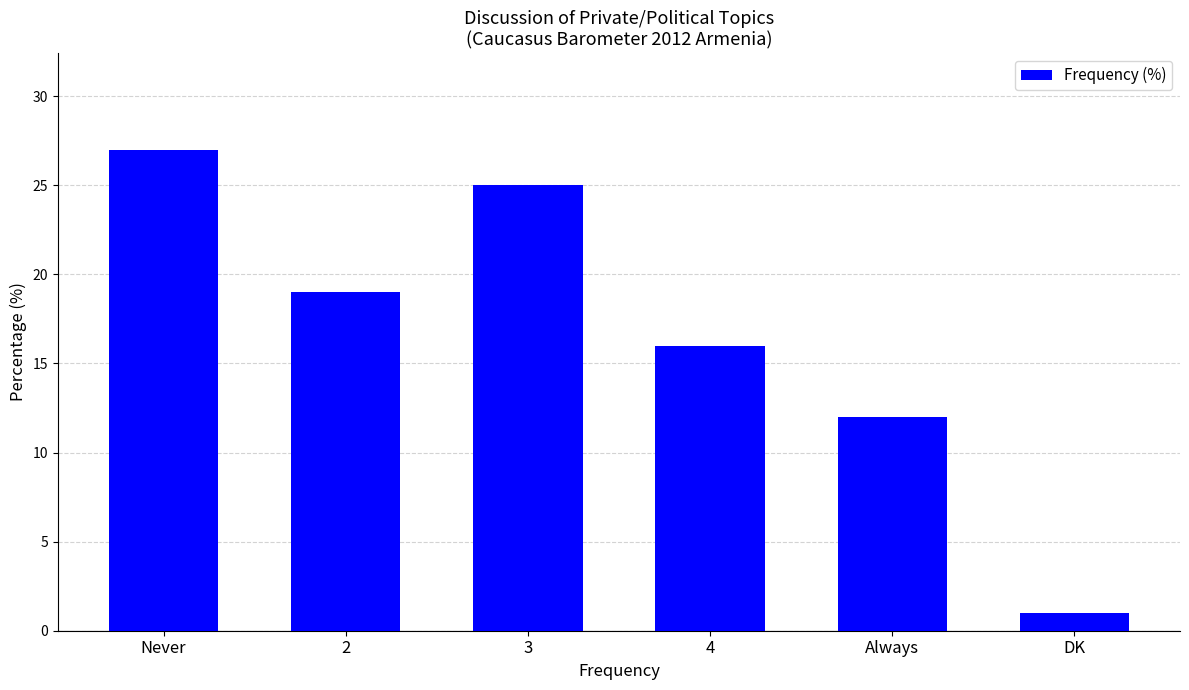

What value does the data have at Never?

27